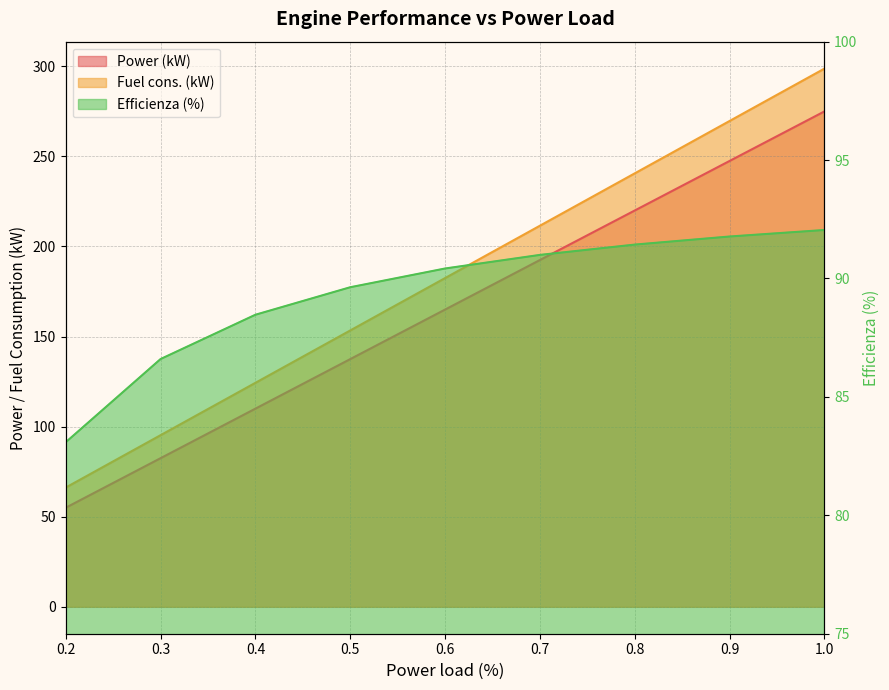

Which series has the largest range (max minus min)?

Power (kW)